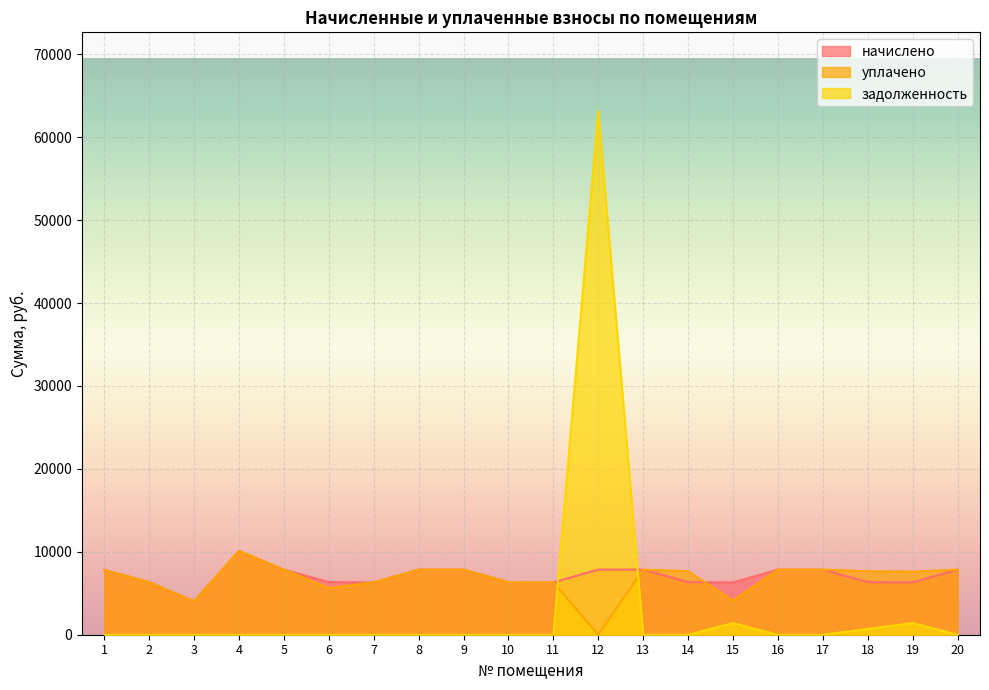

The начислено series shows 2219.1 at 9. True or false?

False